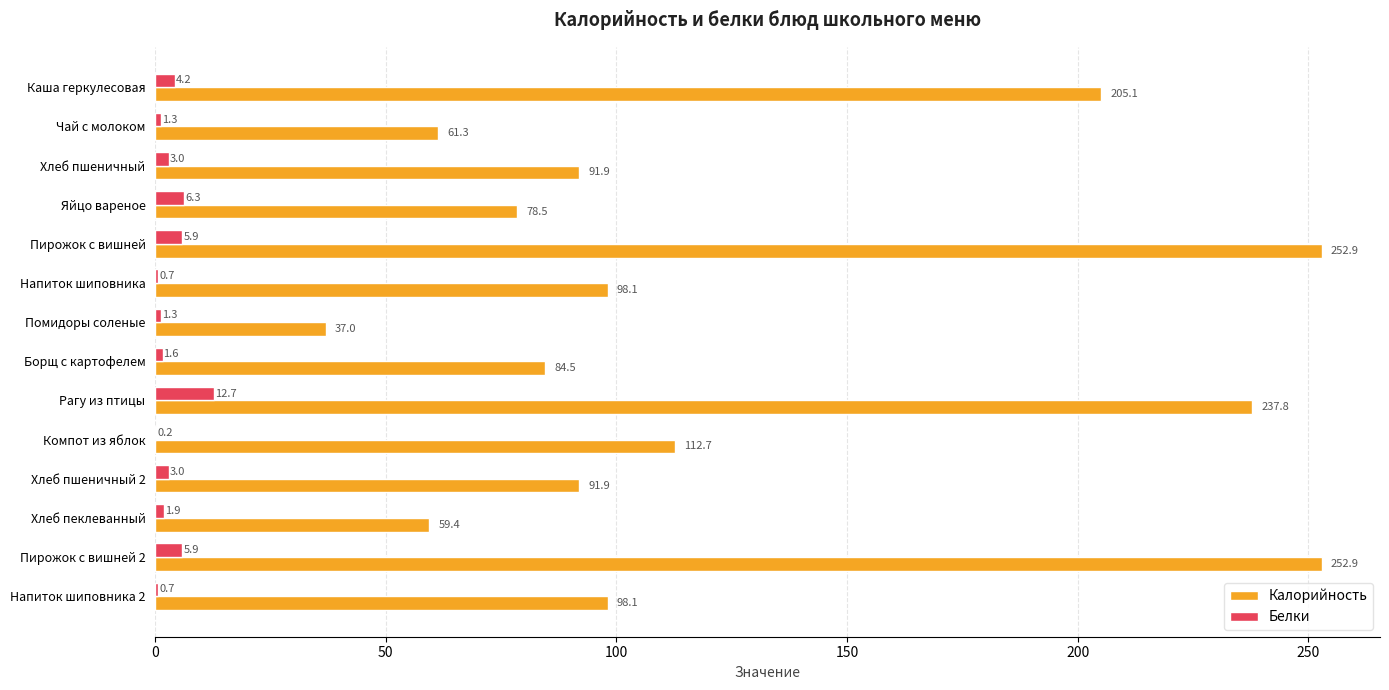

Is it true that Калорийность equals 98.1 at Напиток шиповника?

True